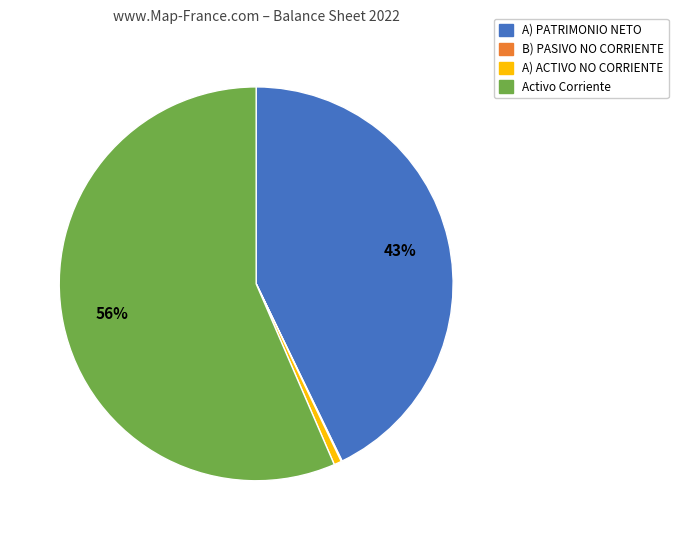

To the nearest percent, what is the difference between the largest and smallest slice percentages?

56%